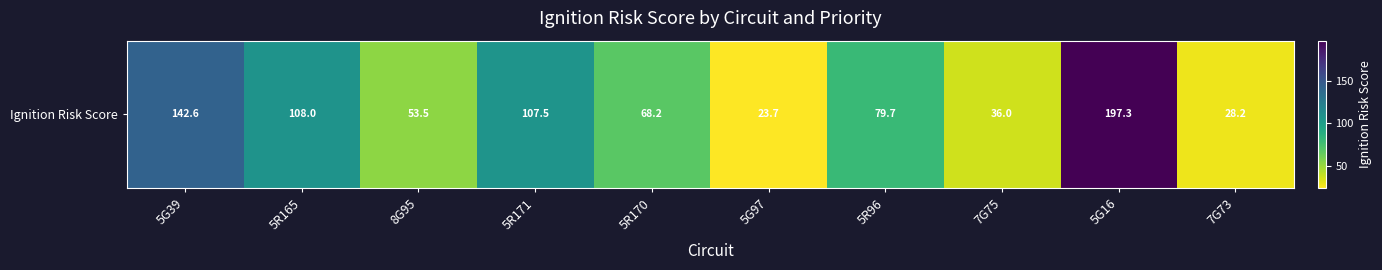

Where is the data nearest to the value 110?

5R165